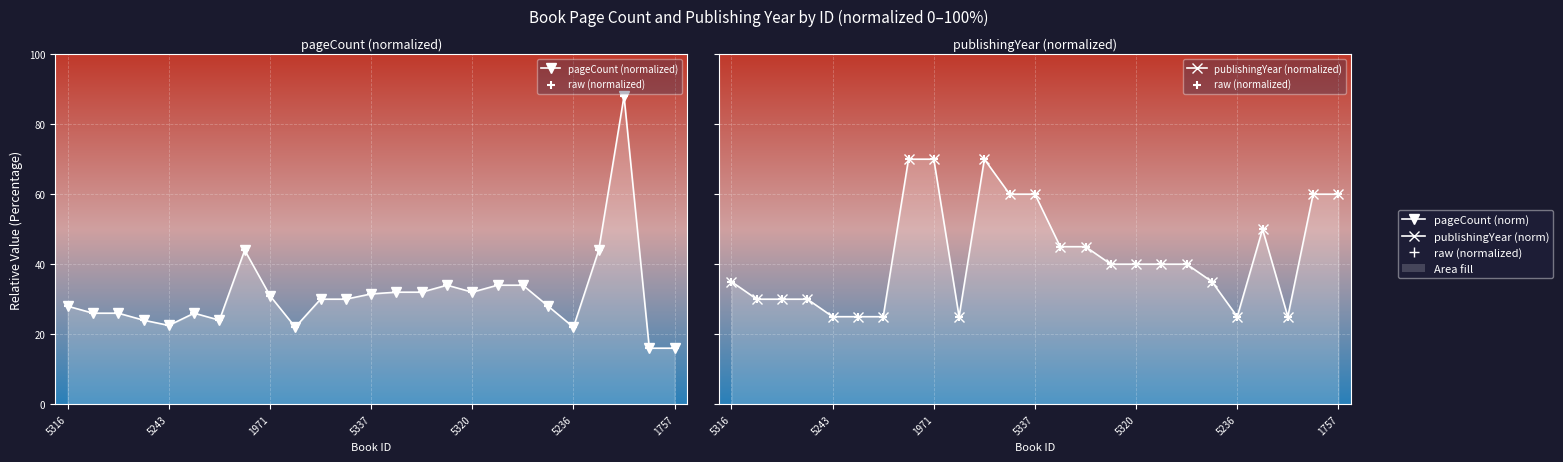

Which series has the largest total across all categories?

raw (normalized)